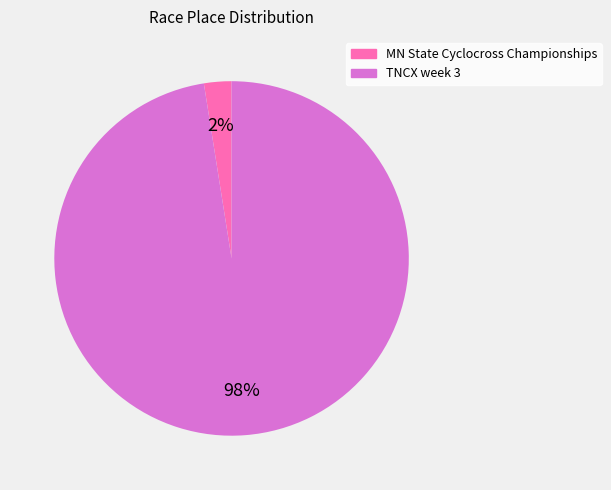

True or false: MN State Cyclocross Championships accounts for 2% of the total.

True